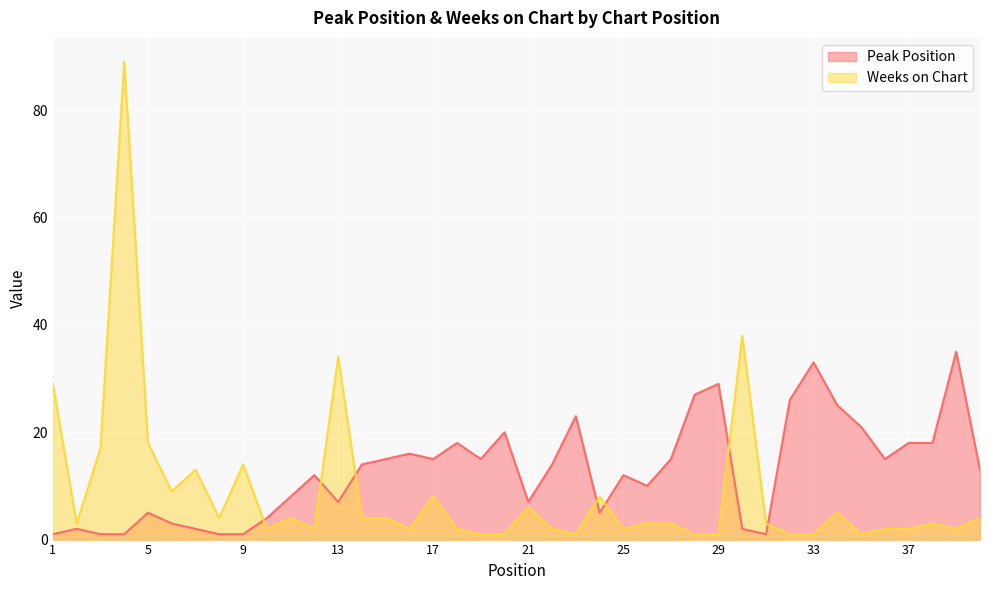

What is the difference between the highest and lowest values at 26?

7